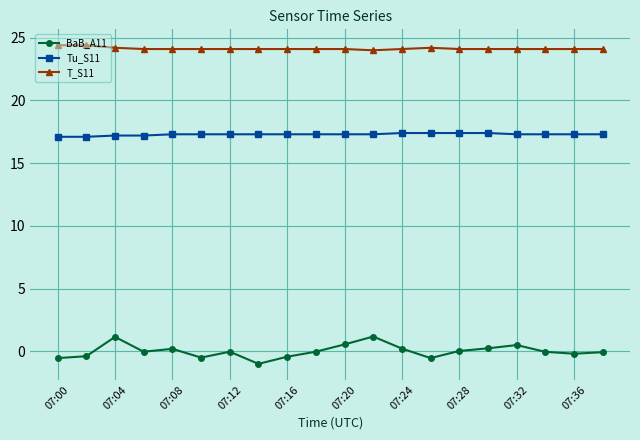

Which series has the widest spread of values?

BaB_A11